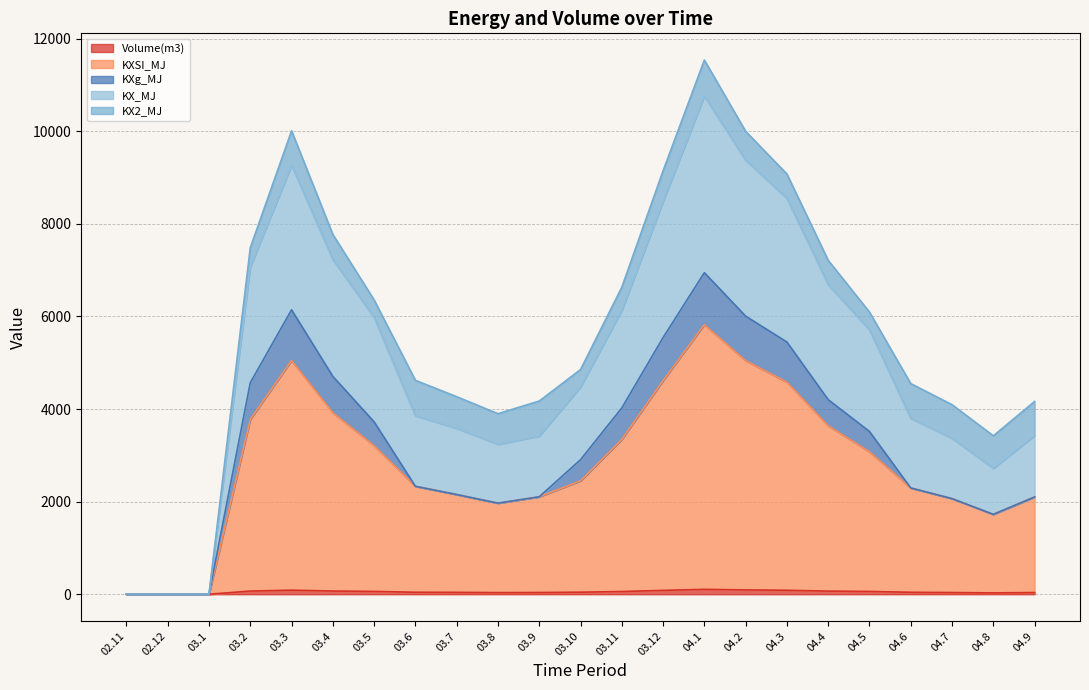

Does the chart display data point markers on the line(s)?

No